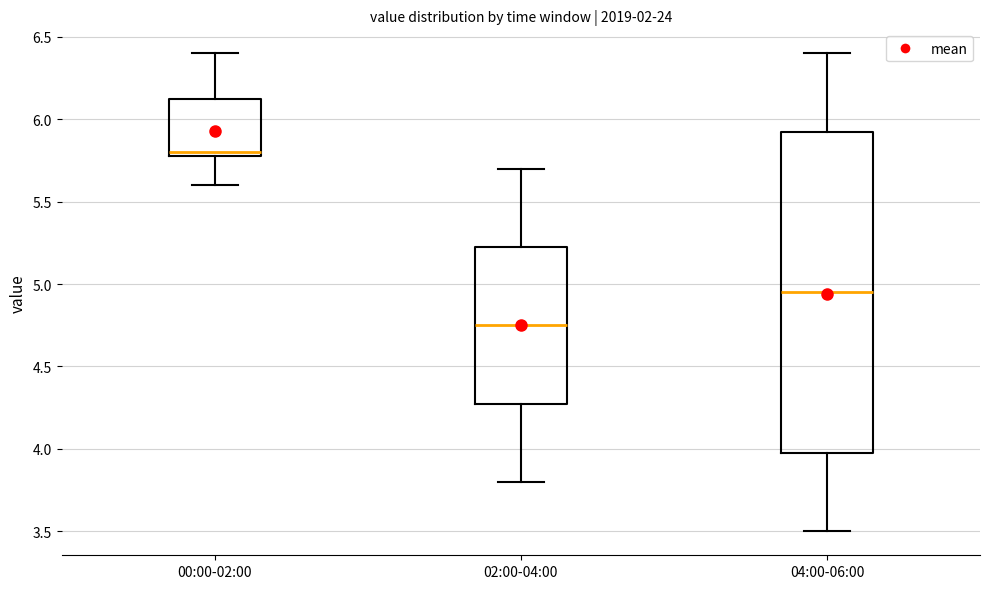

Where does the lower whisker of the box for 04:00-06:00 end on the y-axis? The values are not printed on the chart, so give them approximately, as read against the axis.

3.50